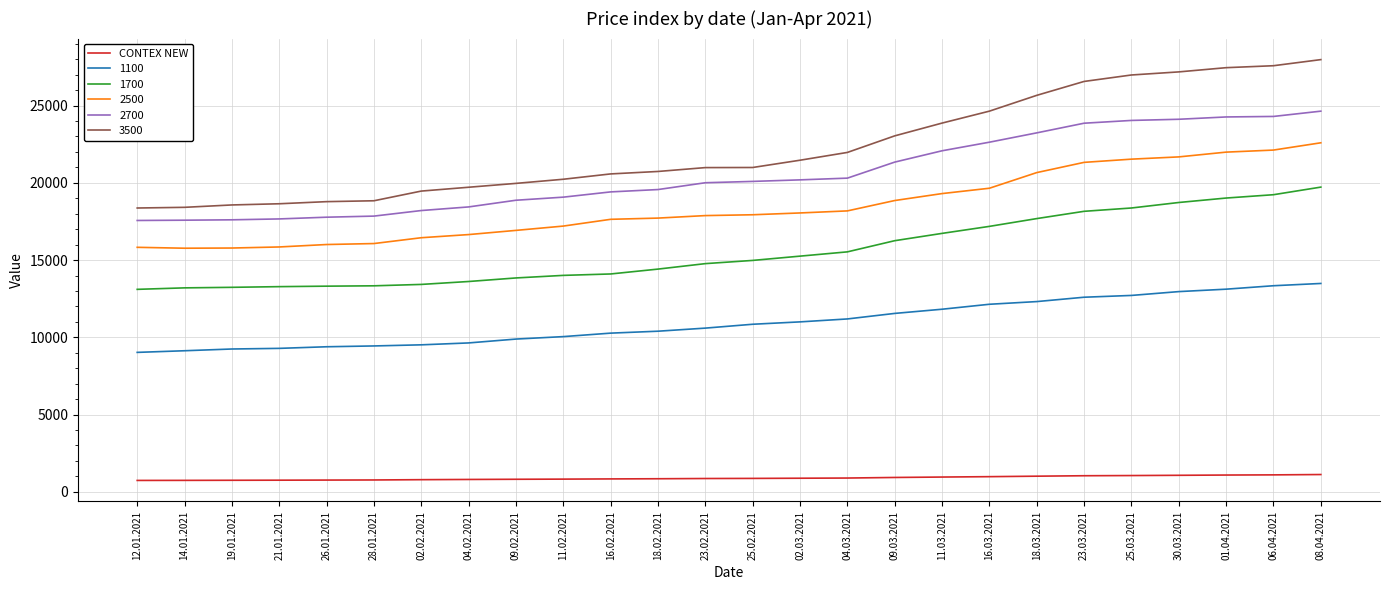

The 1700 series shows 14008 at 11.02.2021. True or false?

True